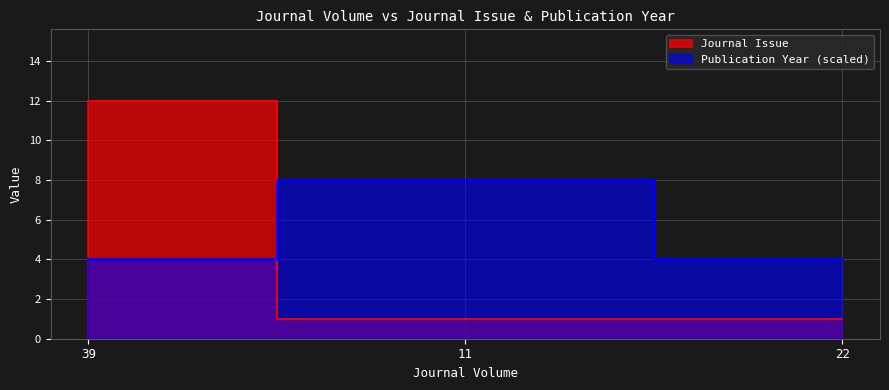

What is the label of the 2nd point from the left?

11